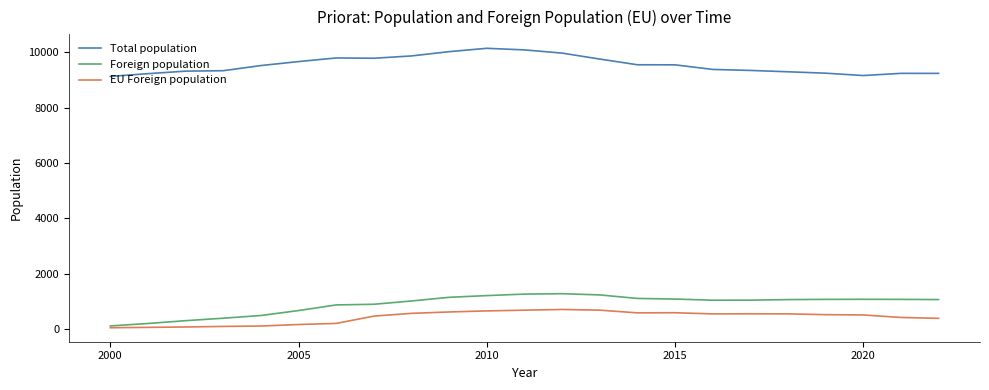

True or false: EU Foreign population and Total population cross at least once.

False